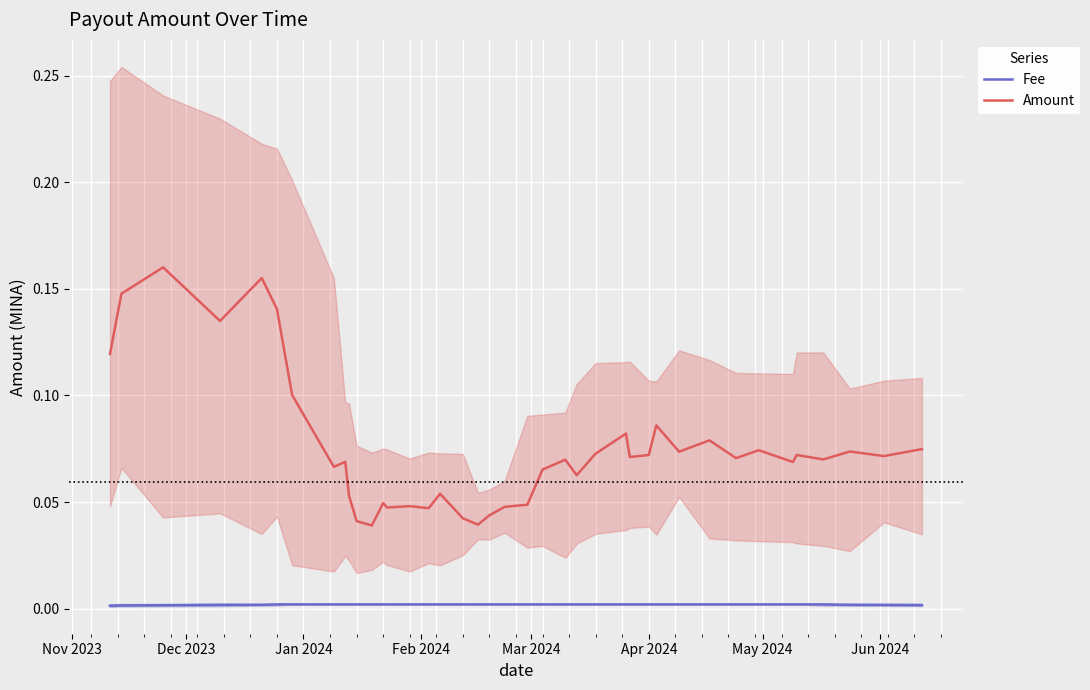

True or false: Amount and Fee intersect in this chart.

False